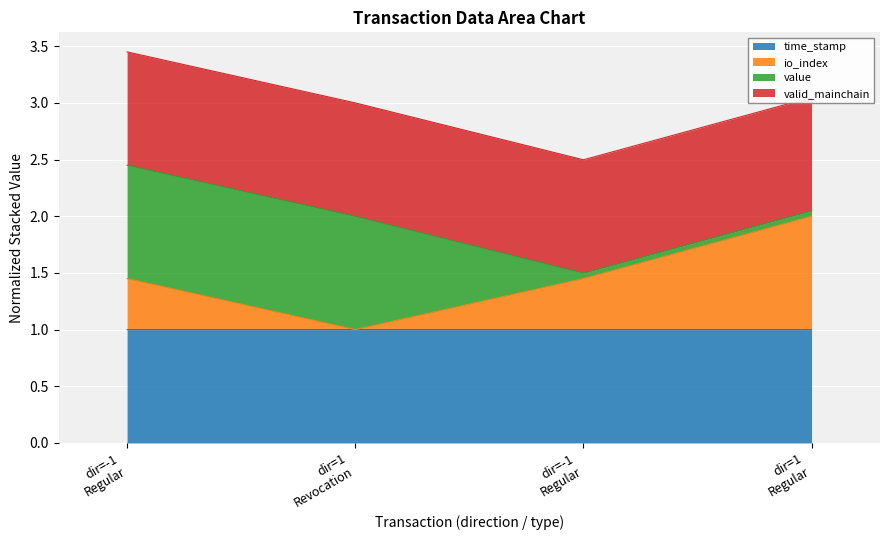

What are all the series names shown in the legend?

time_stamp, io_index, value, valid_mainchain